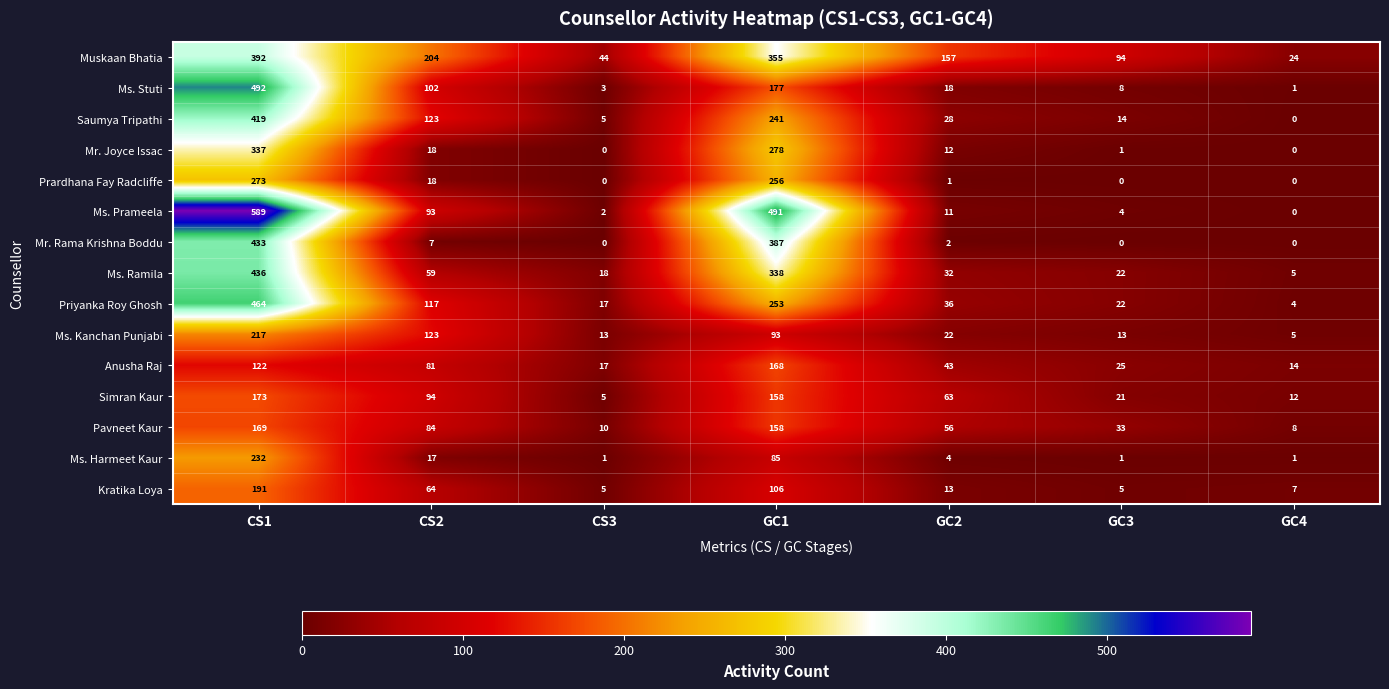

Which series has the largest range (max minus min)?

Ms. Prameela